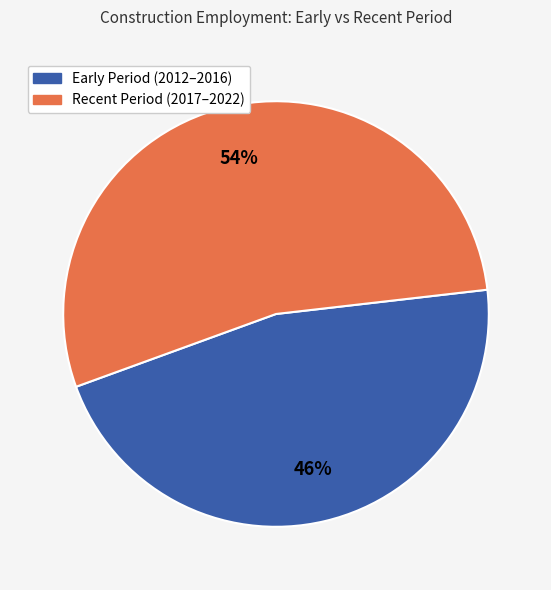

Is there a majority slice in this chart?

Yes